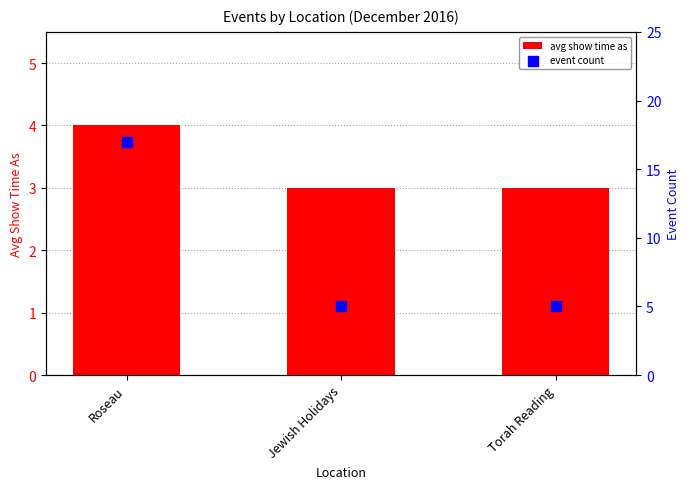

Is the value of event count at Torah Reading greater than the value of avg show time as at Torah Reading?

Yes